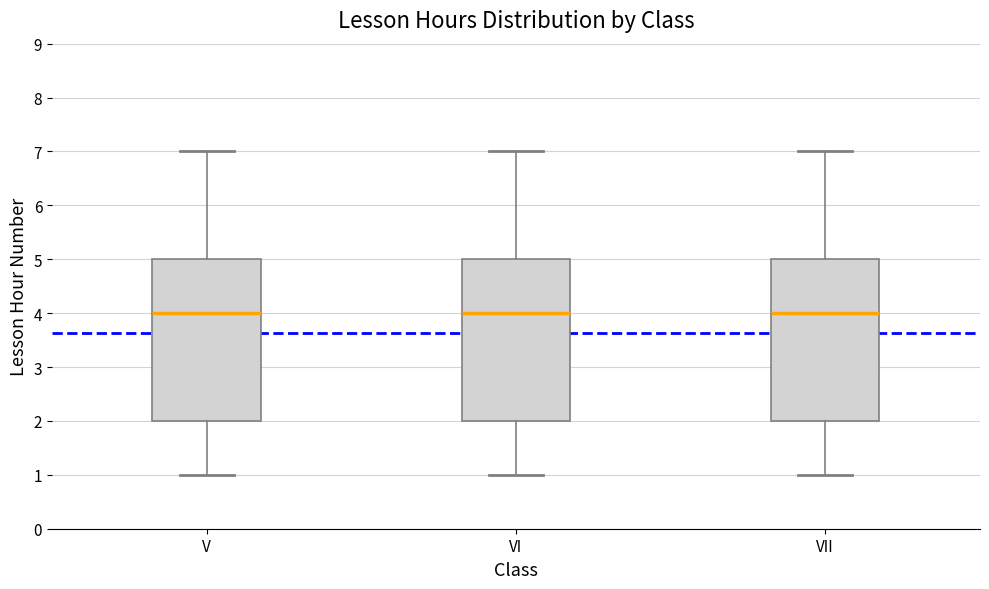

Reading left to right, read every box against the y-axis: the position of its median line, the range the box covers, and the ends of its whiskers. The values are not printed on the chart, so give them approximately, as read against the axis.

V: median 4, box 2 to 5, whiskers 1 to 7
VI: median 4, box 2 to 5, whiskers 1 to 7
VII: median 4, box 2 to 5, whiskers 1 to 7